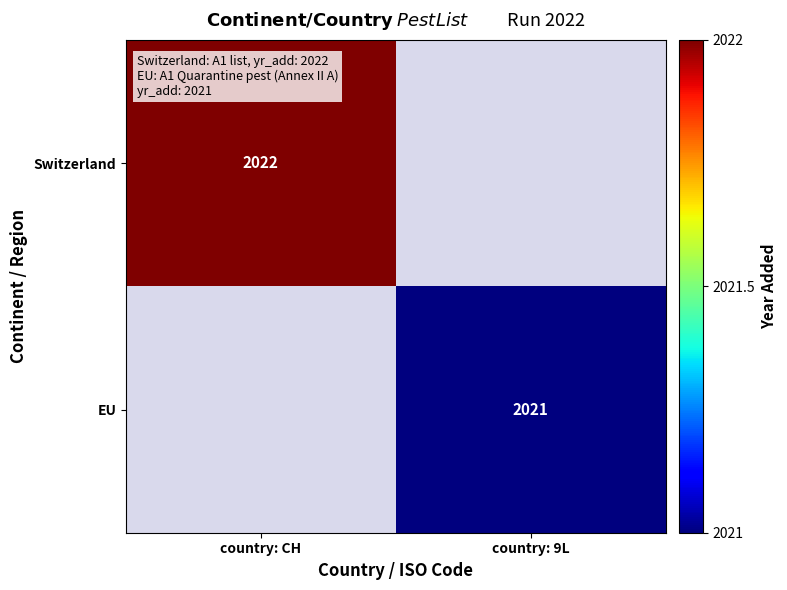

Count the number of categories in the chart.

2